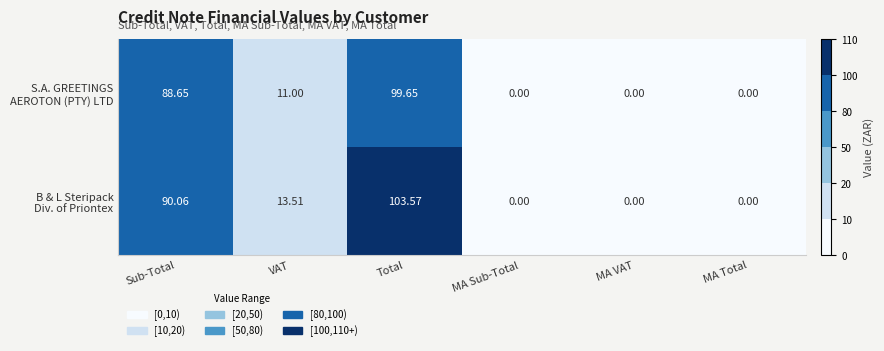

Which label corresponds to the largest value in the chart?

Total